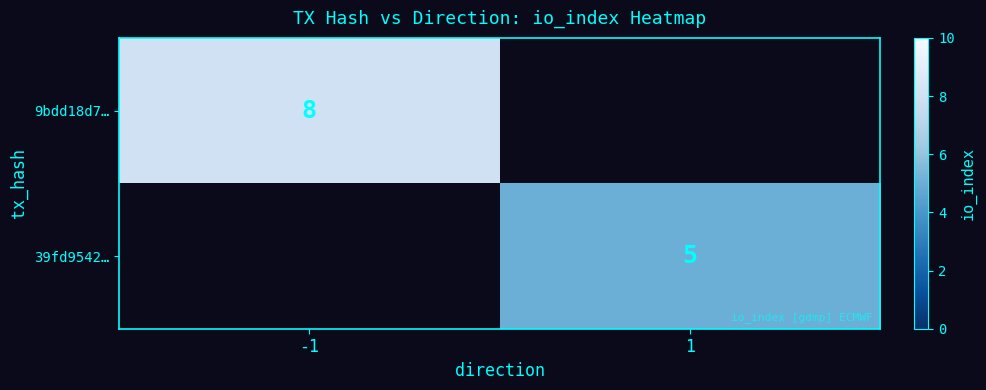

How many series are shown in this chart?

2